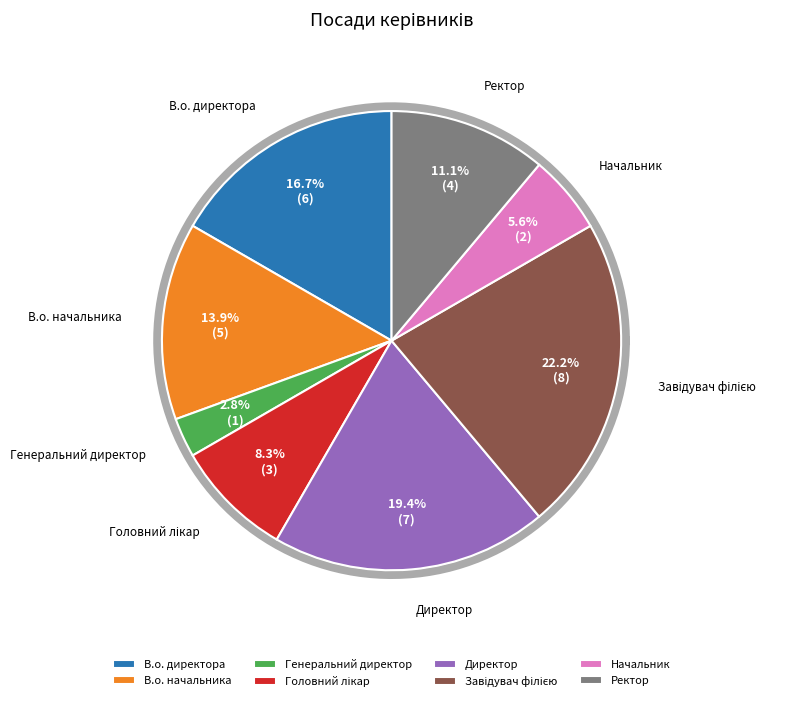

How many segments does this pie chart have?

8